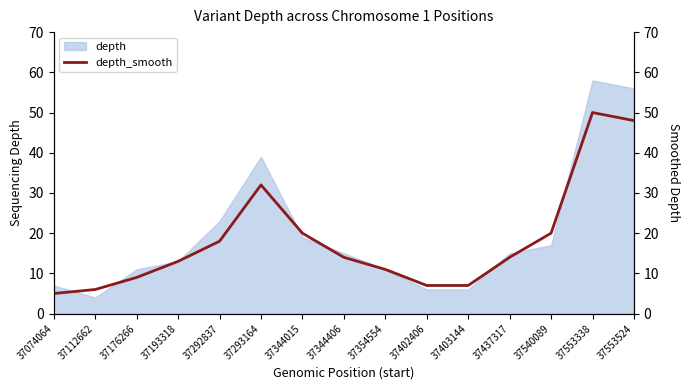

What is the maximum value shown in the chart?

50